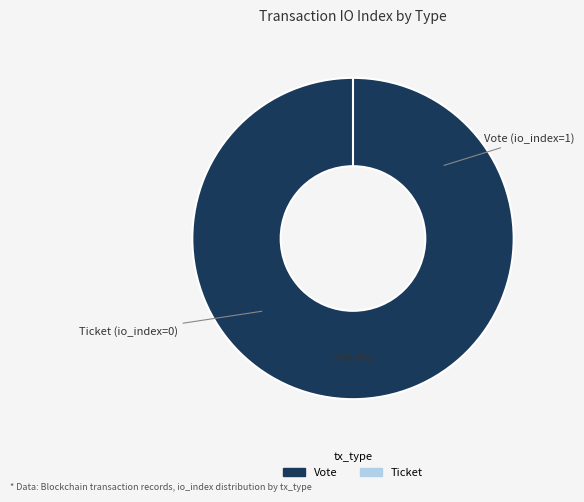

Rank the categories by value from lowest to highest.

Ticket, Vote